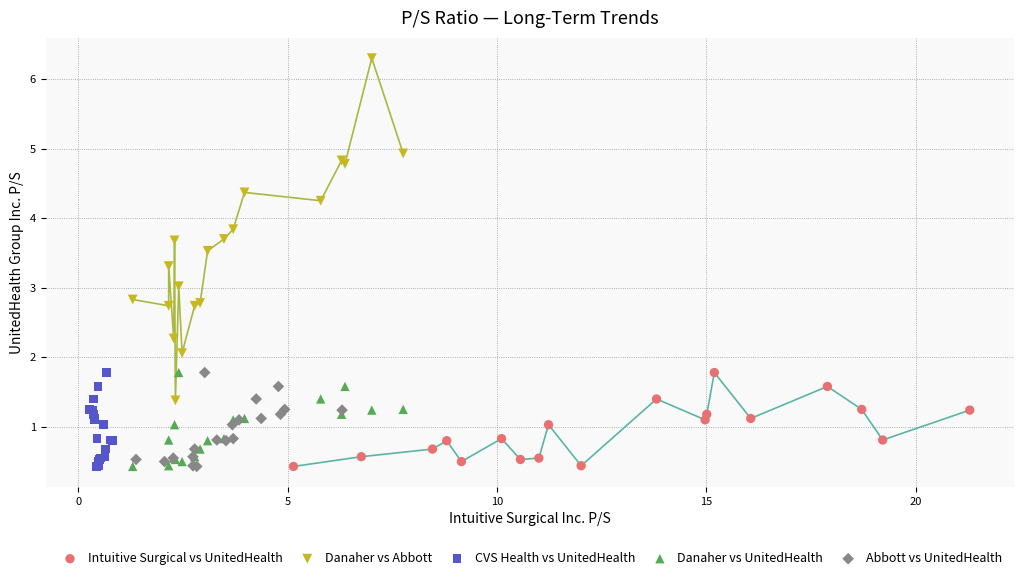

Which series reaches the maximum Y coordinate?

Danaher vs Abbott